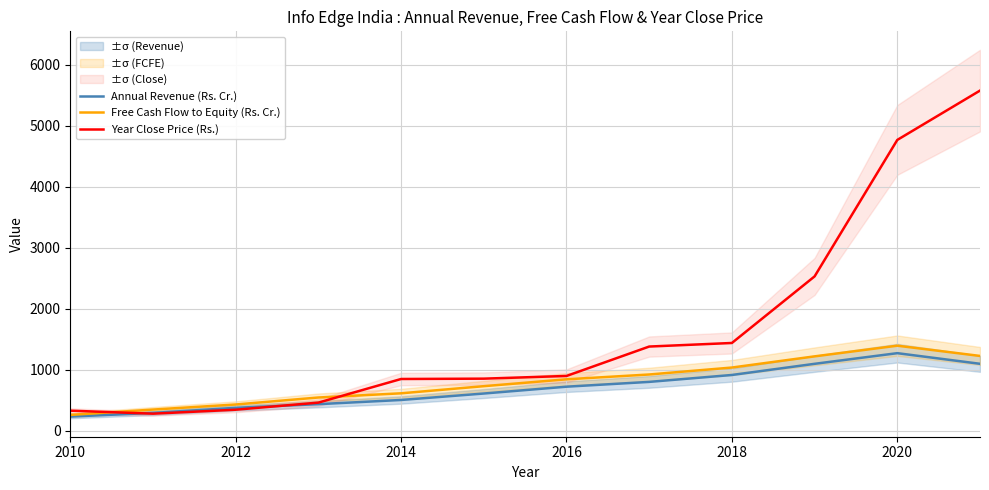

The value of Year Close Price (Rs.) at 2018 is 1439.7. True or false?

True